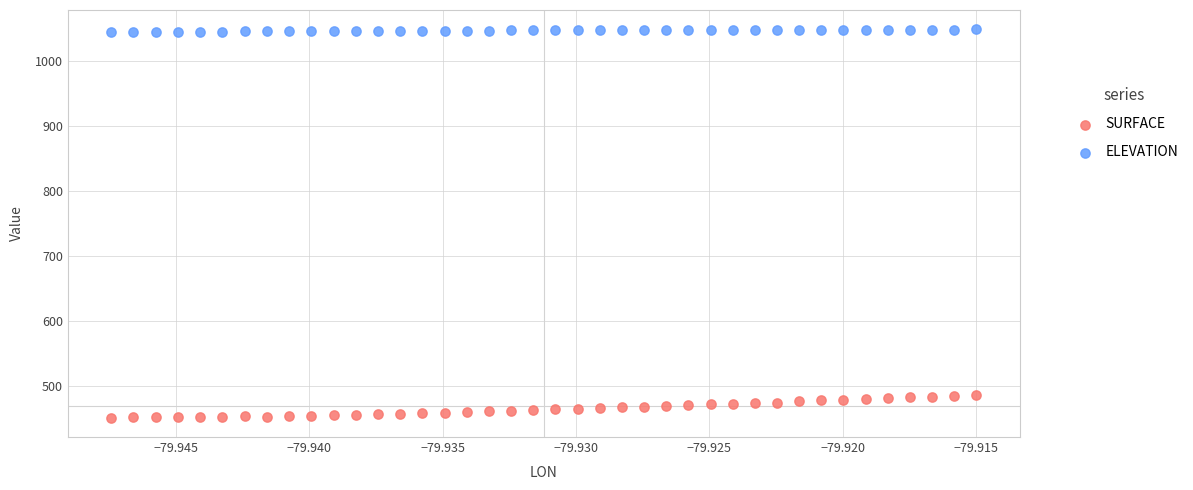

Across all data points, what is the range of Y values (max minus min)?

598.6